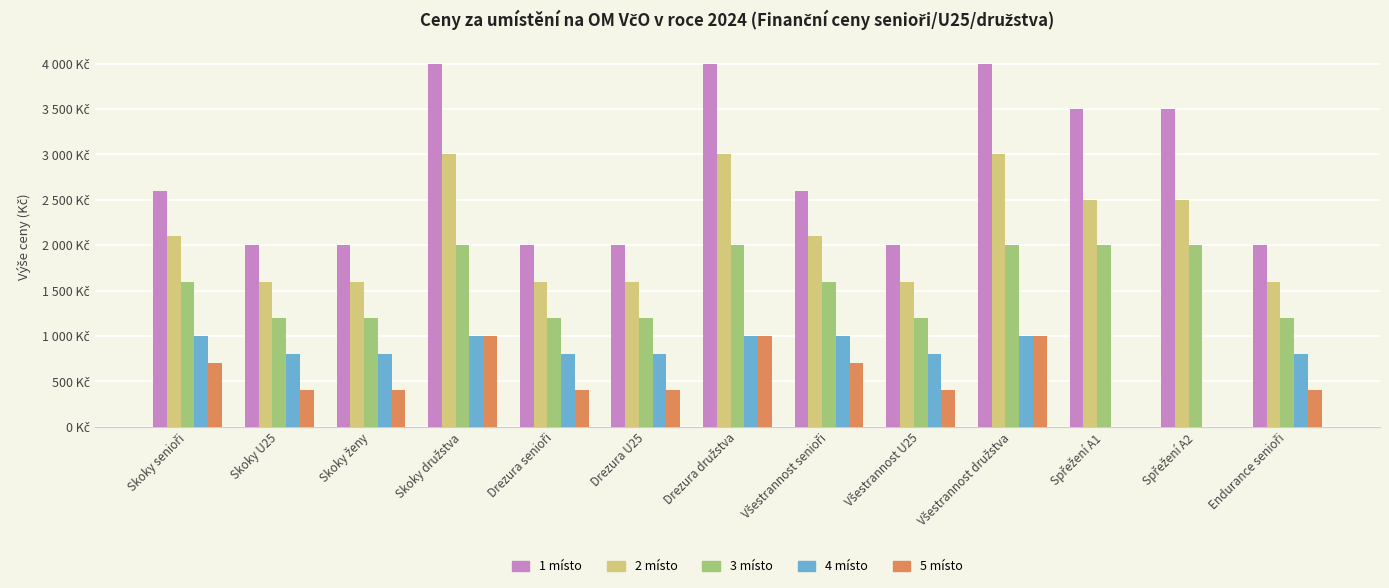

Does the chart contain stacked bars?

No